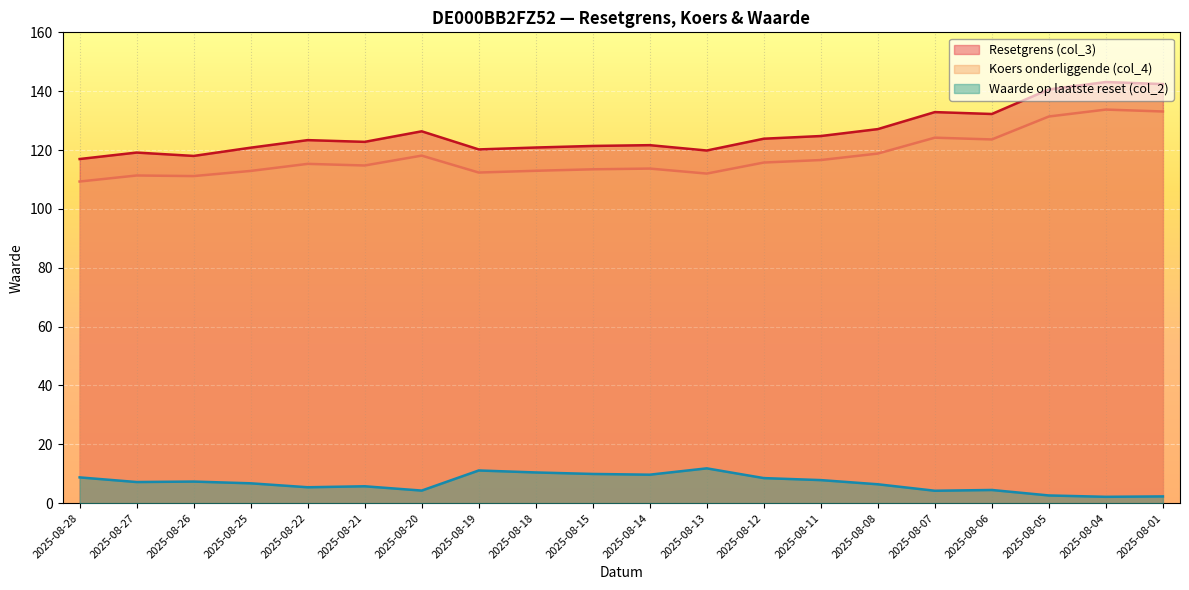

True or false: Waarde op laatste reset (col_2) and Resetgrens (col_3) cross at least once.

False